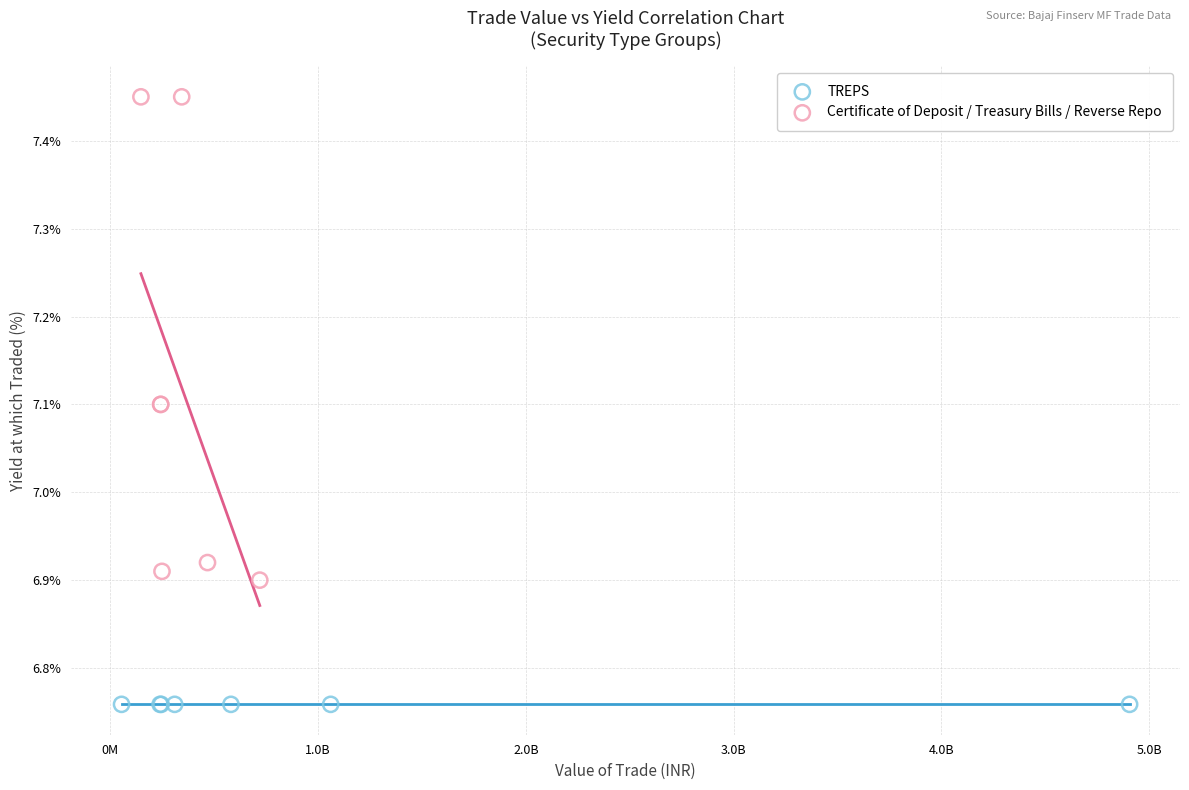

Which series contains the highest Y value?

Certificate of Deposit / Treasury Bills / Reverse Repo